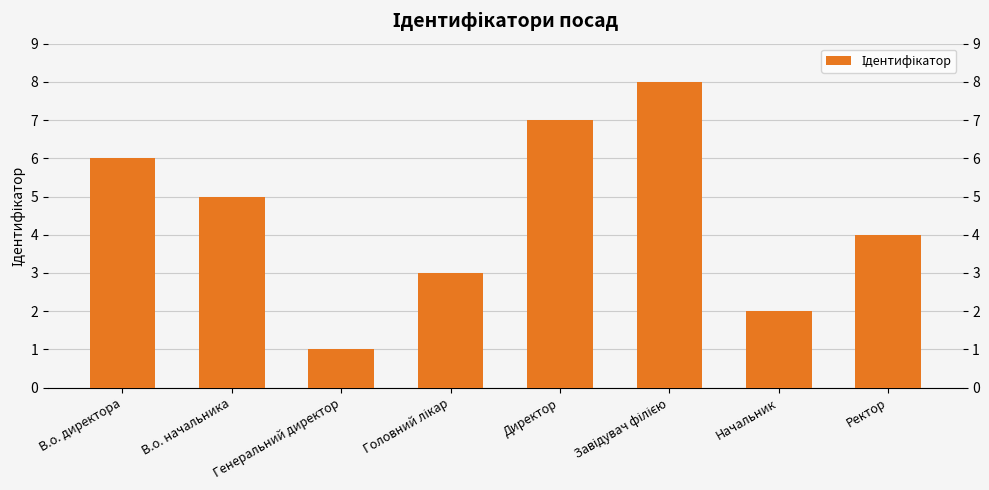

The chart shows a value of 3 at В.о. начальника. True or false?

False